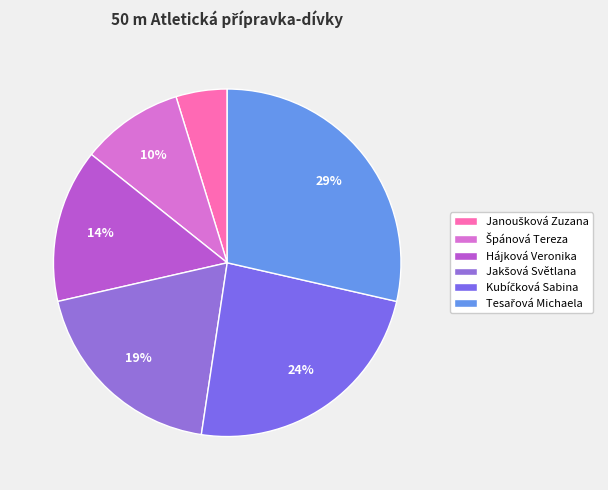

True or false: Janoušková Zuzana accounts for 5% of the total.

True